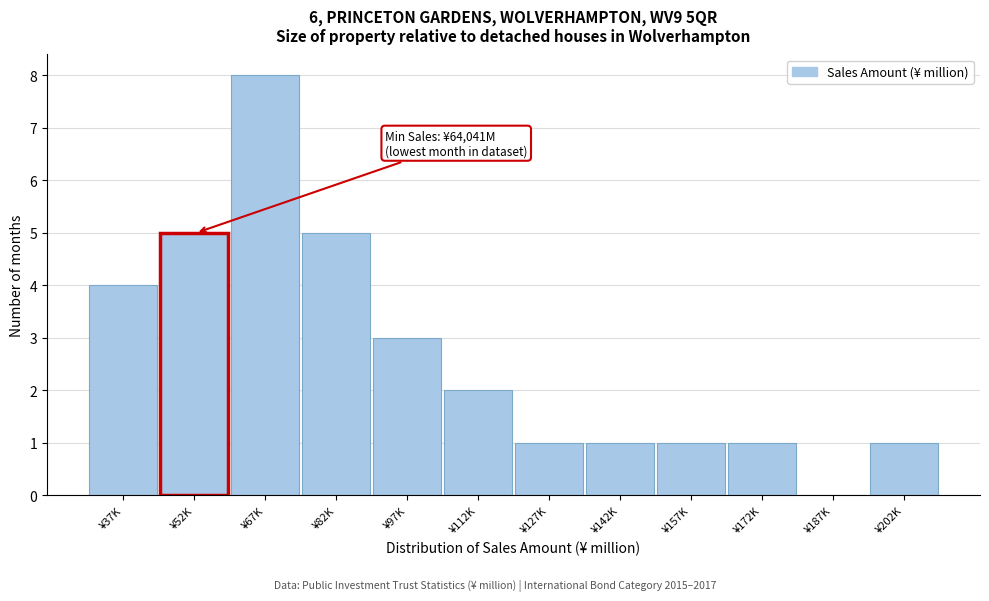

Reading left to right, list all the values displayed in this chart.

¥37K=4	¥52K=5	¥67K=8	¥82K=5	¥97K=3	¥112K=2	¥127K=1	¥142K=1	¥157K=1	¥172K=1	¥187K=0	¥202K=1